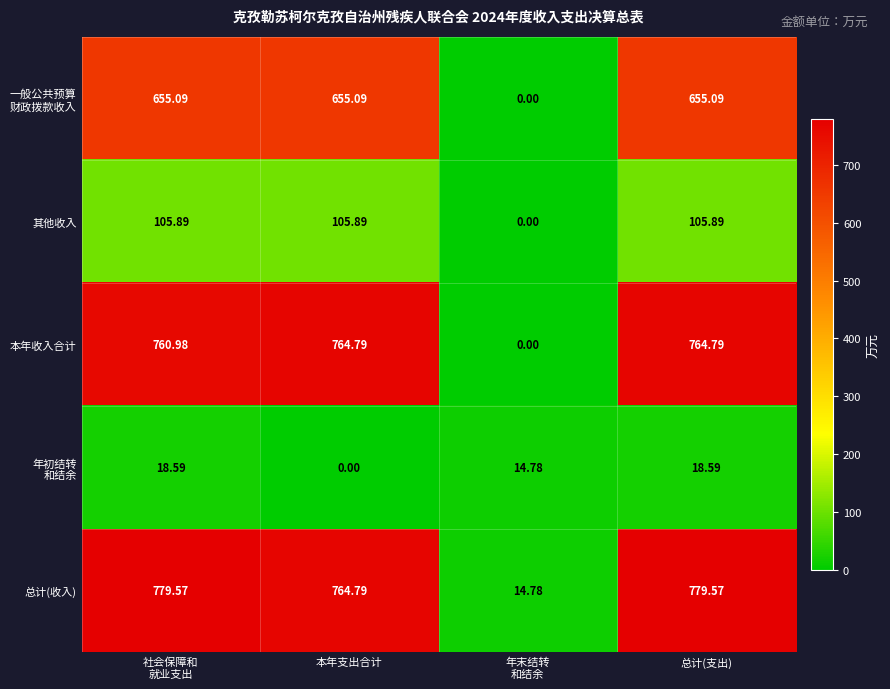

At which category is the sum across all series the highest?

总计(支出)